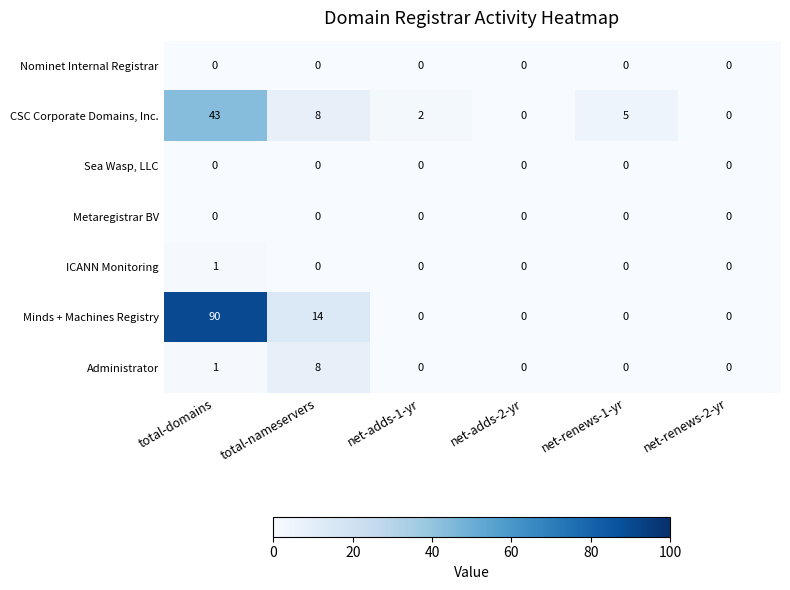

What is the difference between the maximum and minimum values in the Minds + Machines Registry series?

90